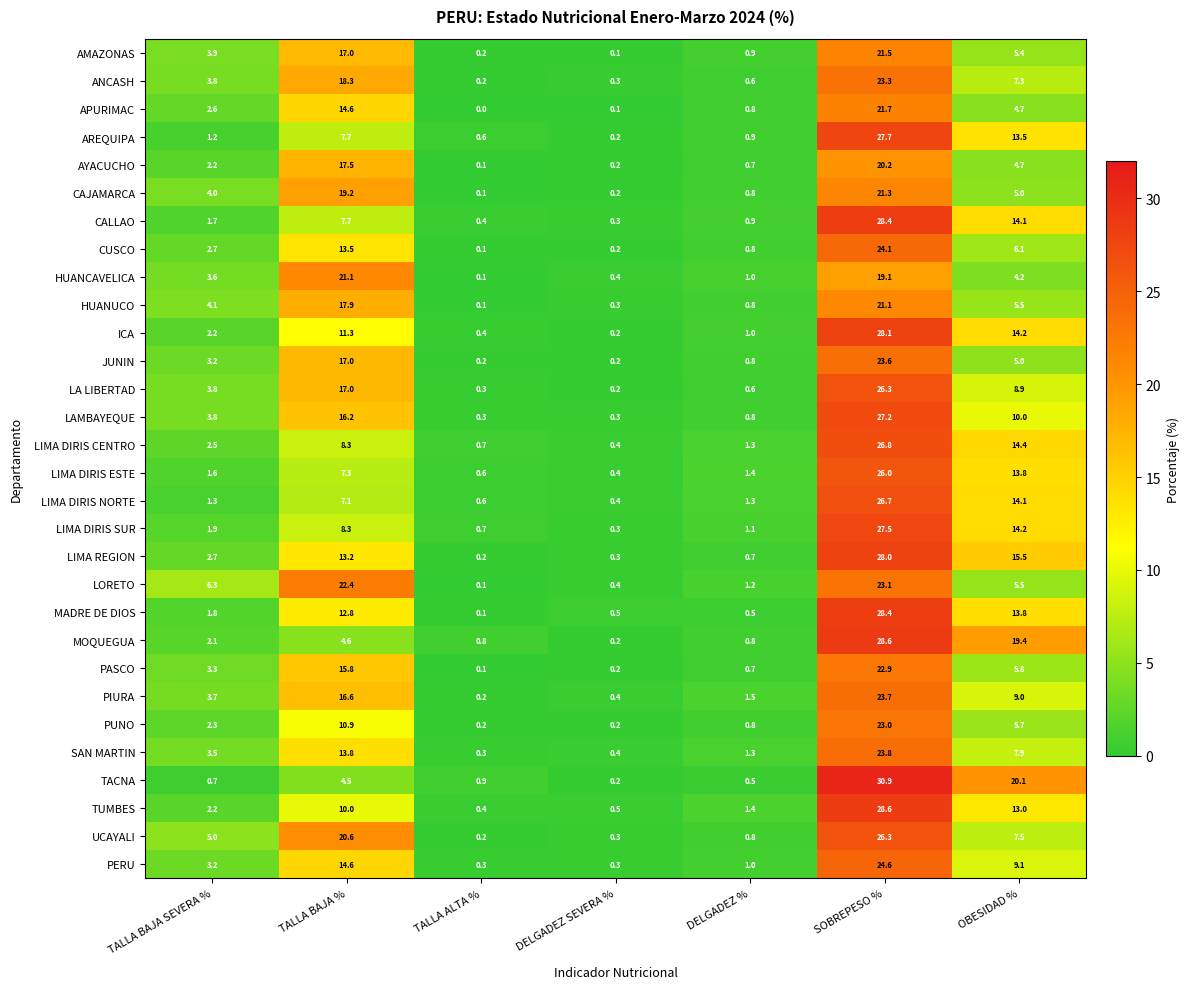

At which label is AYACUCHO closest to 10?

OBESIDAD %